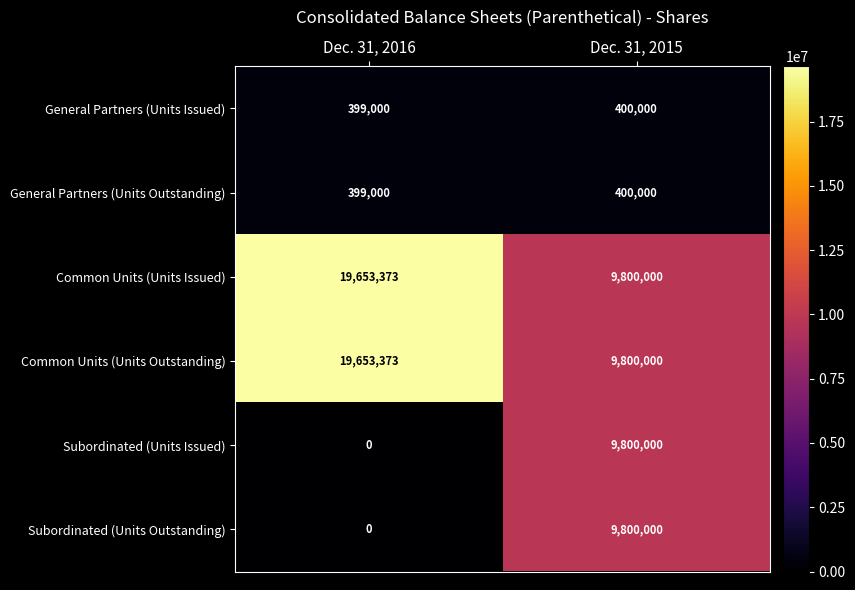

What is the difference between the highest and lowest values at Dec. 31, 2015?

9400000